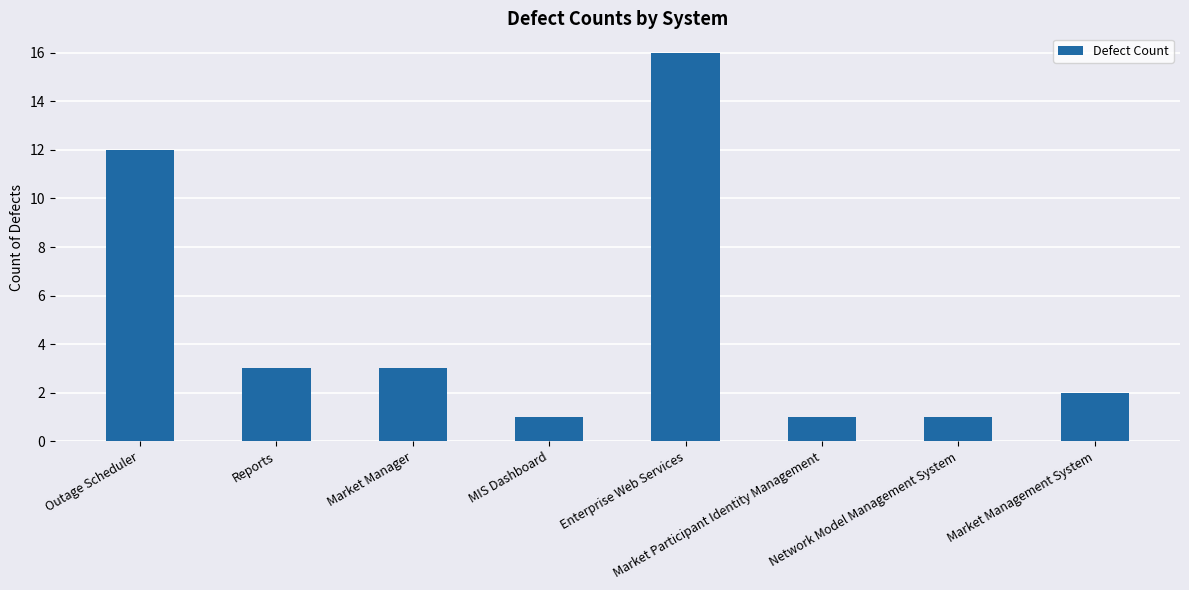

How many bars are there in total?

8